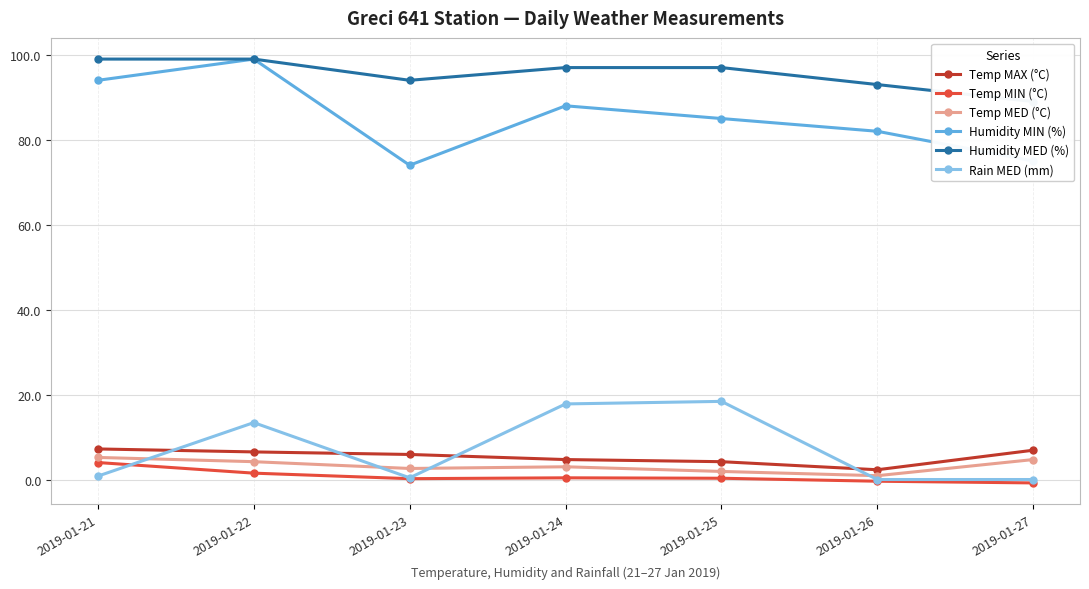

The value of Humidity MIN (%) at 2019-01-24 is 88.0. True or false?

True